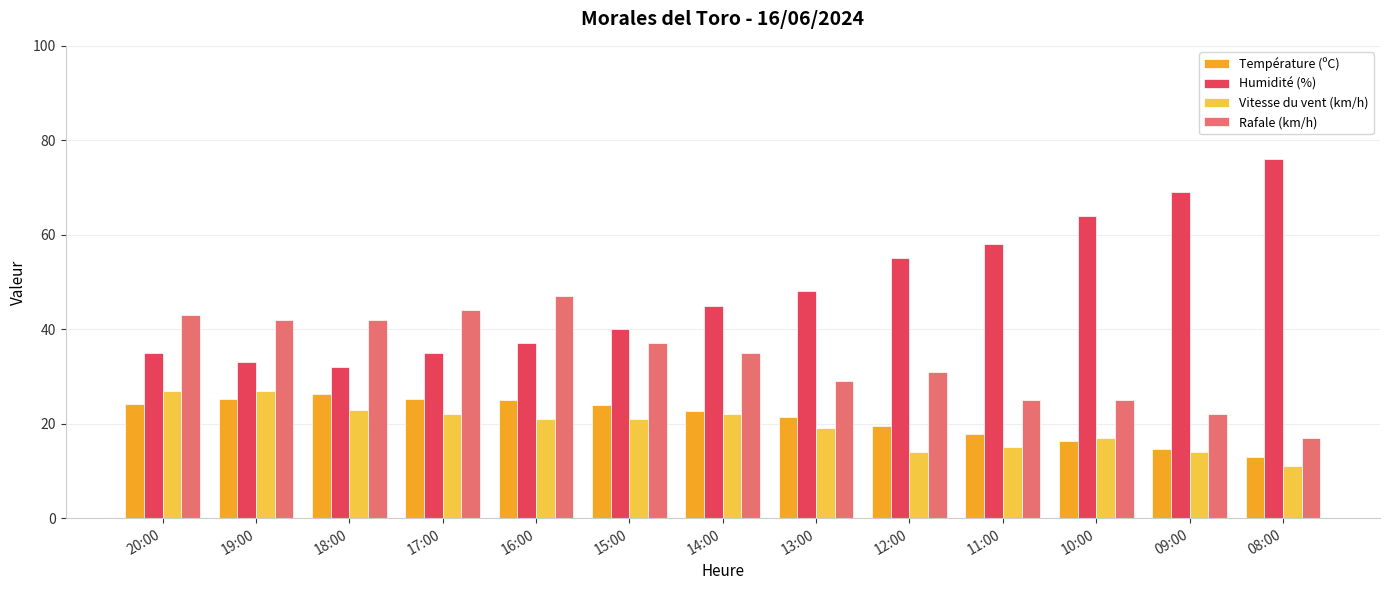

Which category has the highest value in the Rafale (km/h) series?

16:00